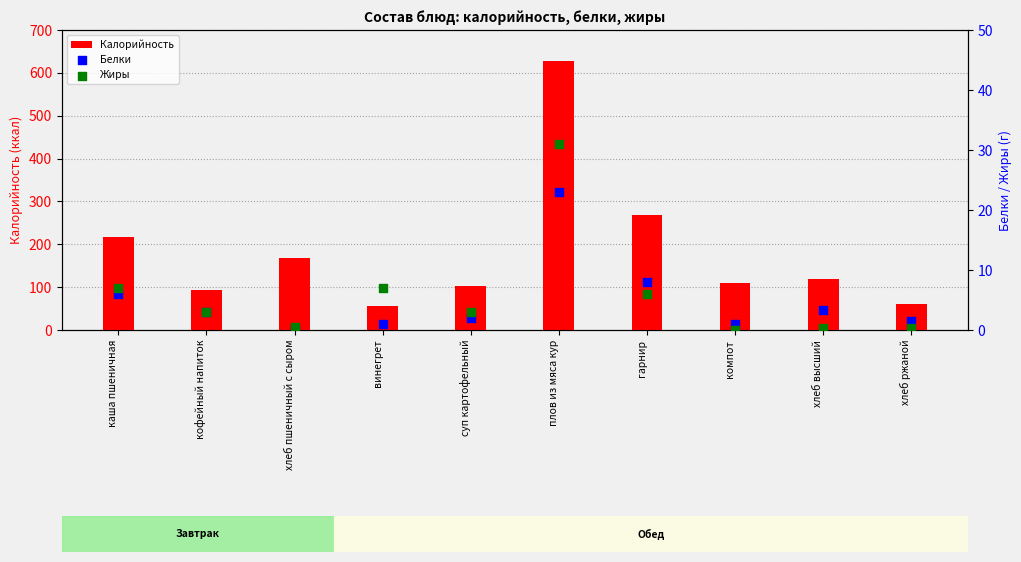

What is the total value across all series at компот?

111.0